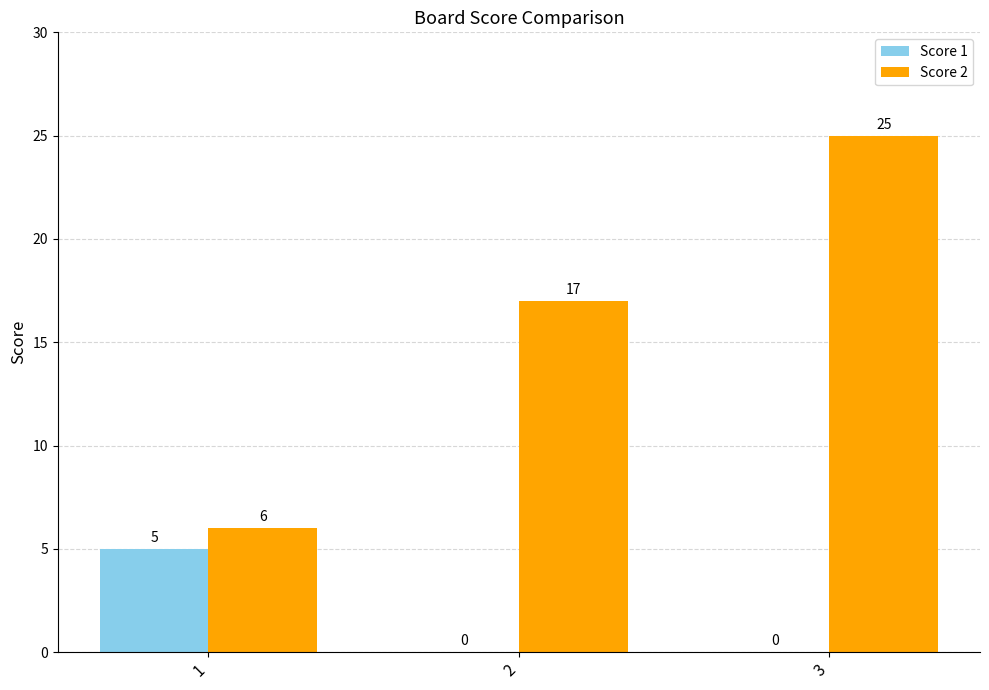

Are the bars grouped side by side (vs. stacked)?

Yes